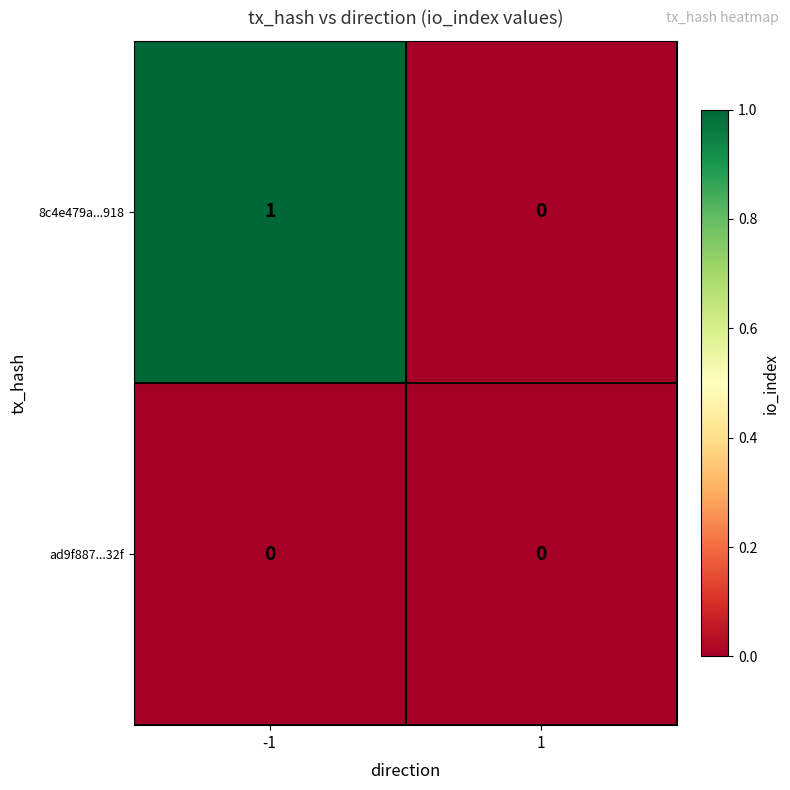

Which series changed the most between -1 and 1?

8c4e479a...918